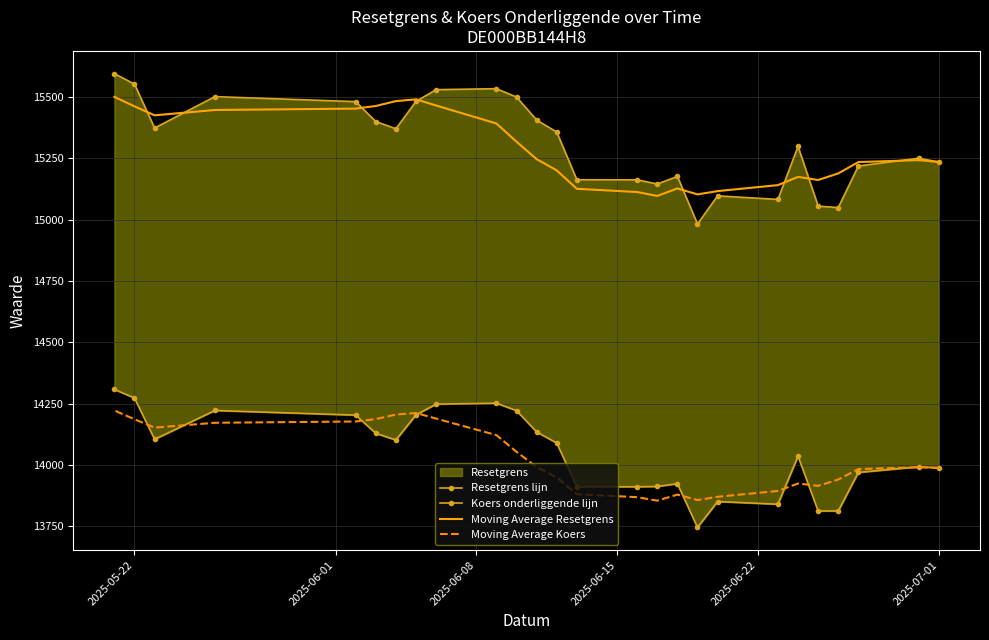

What is the sum of all Resetgrens lijn values?

397996.1